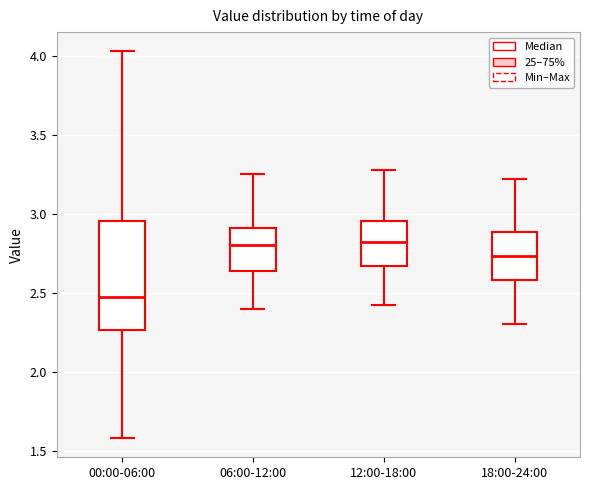

Reading left to right, transcribe this box plot: for each box, give where its median line is, the range the box spans, and where its two whiskers end, as read against the y-axis. The values are not printed on the chart, so give them approximately, as read against the axis.

00:00-06:00: median 2.50, box 2.25 to 2.95, whiskers 1.60 to 4.05
06:00-12:00: median 2.80, box 2.65 to 2.90, whiskers 2.40 to 3.25
12:00-18:00: median 2.80, box 2.65 to 2.95, whiskers 2.40 to 3.30
18:00-24:00: median 2.75, box 2.60 to 2.90, whiskers 2.30 to 3.20